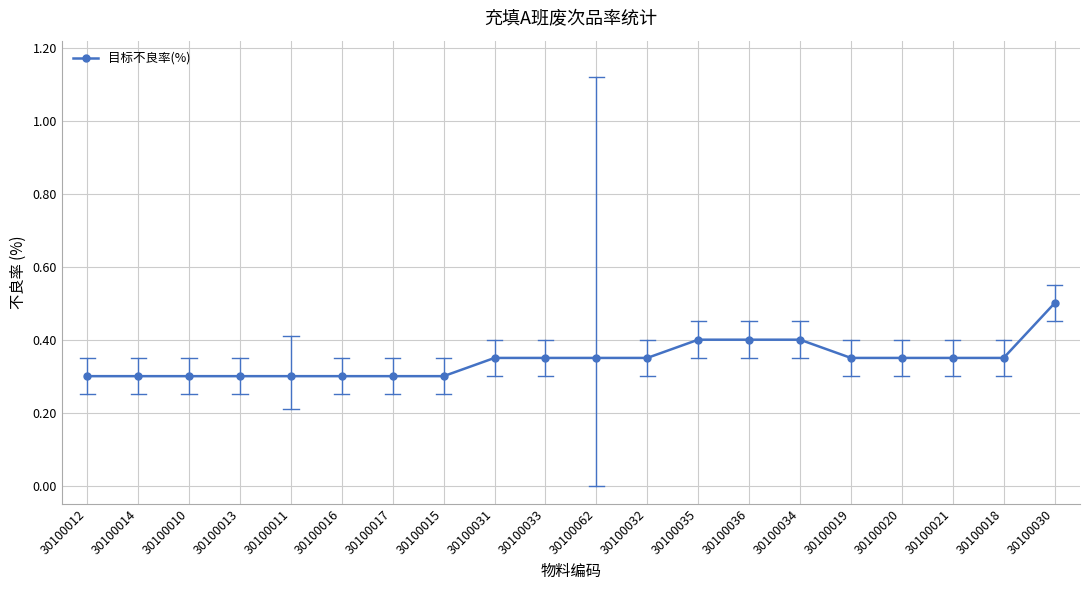

How many categories are shown in the chart?

20